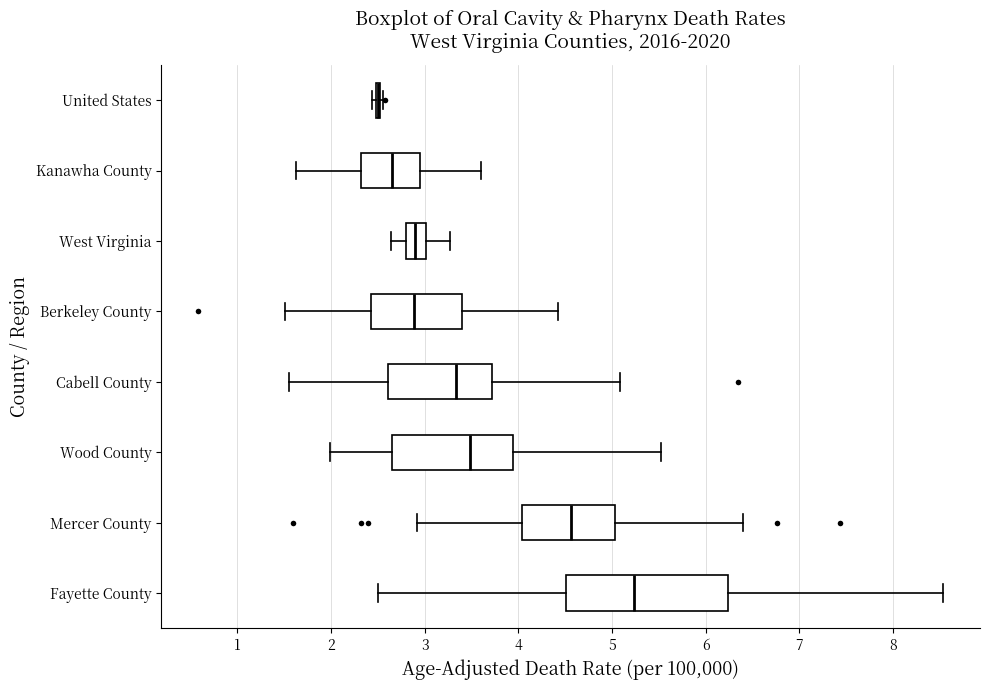

Reading bottom to top, transcribe this box plot: for each box, give where its median line is, the range the box spans, and where its two whiskers end, as read against the x-axis. The values are not printed on the chart, so give them approximately, as read against the axis.

Fayette County: median 5.2, box 4.5 to 6.2, whiskers 2.5 to 8.5
Mercer County: median 4.6, box 4.0 to 5.0, whiskers 2.9 to 6.4
Wood County: median 3.5, box 2.7 to 3.9, whiskers 2.0 to 5.5
Cabell County: median 3.3, box 2.6 to 3.7, whiskers 1.5 to 5.1
Berkeley County: median 2.9, box 2.4 to 3.4, whiskers 1.5 to 4.4
West Virginia: median 2.9, box 2.8 to 3.0, whiskers 2.6 to 3.3
Kanawha County: median 2.6, box 2.3 to 2.9, whiskers 1.6 to 3.6
United States: box collapsed to a line at 2.5, whiskers 2.4 to 2.6